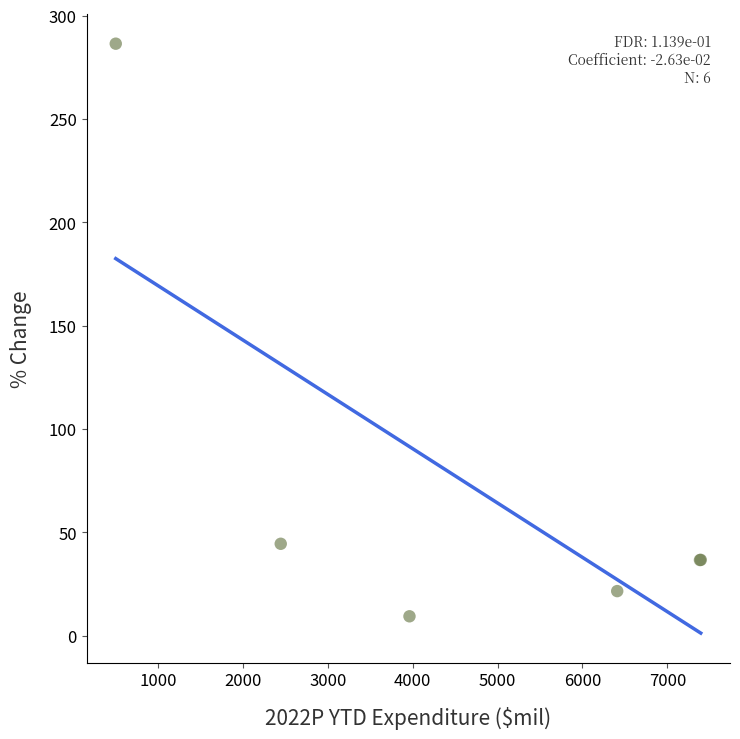

What Y value in the scatter plot is closest to 147?

44.5